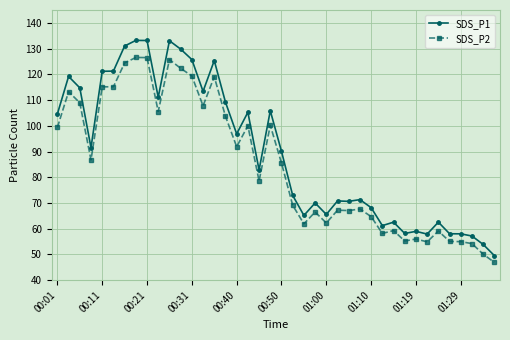

Does the chart display data point markers on the line(s)?

Yes